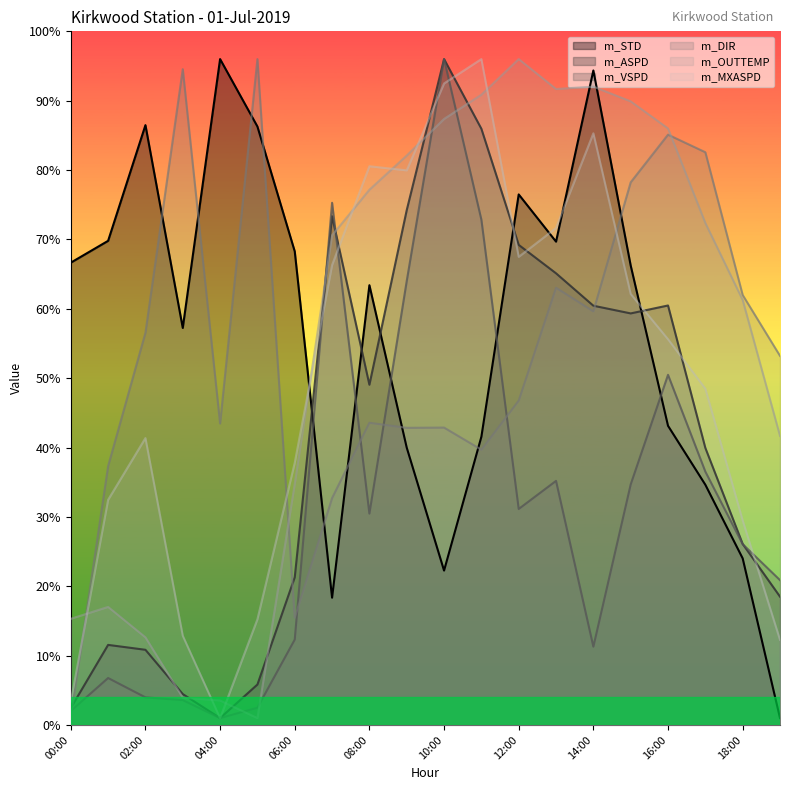

What is the value of the m_MXASPD point at the 7th from the left?

37.8